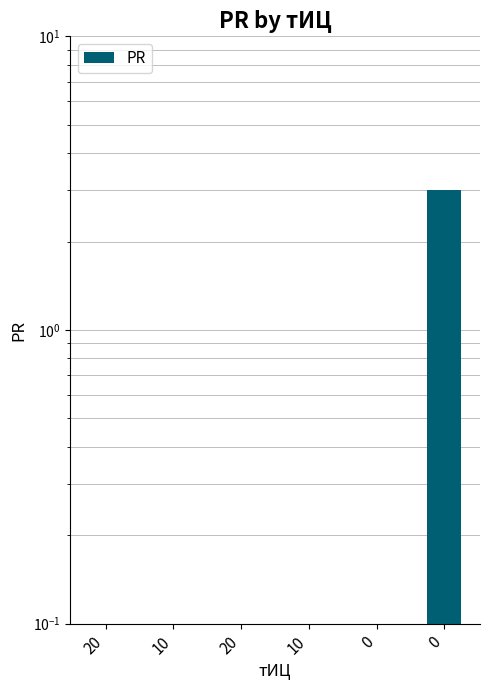

What is the label of the 4th bar from the left?

10